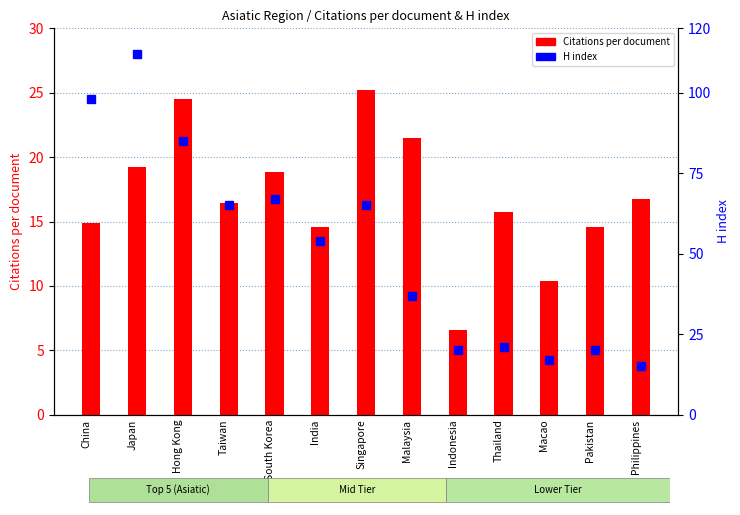

Which series has the largest range (max minus min)?

H index